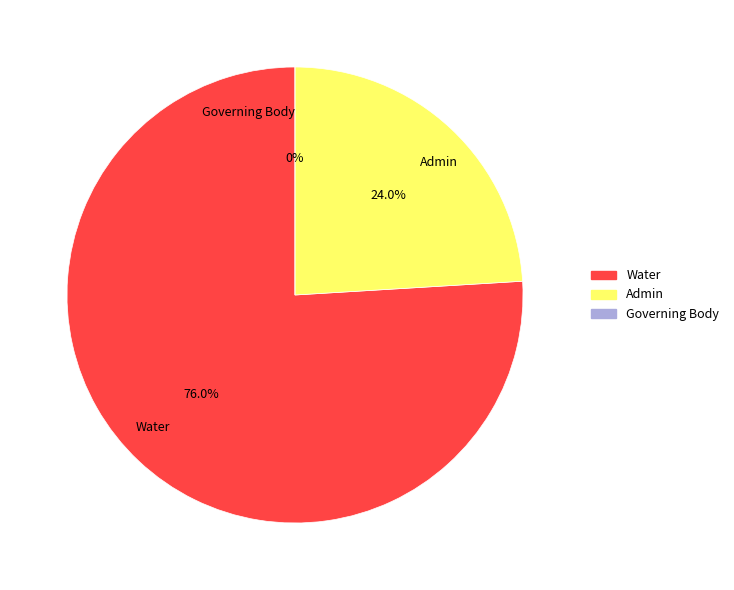

How much of the chart is everything except Water?

24.0%